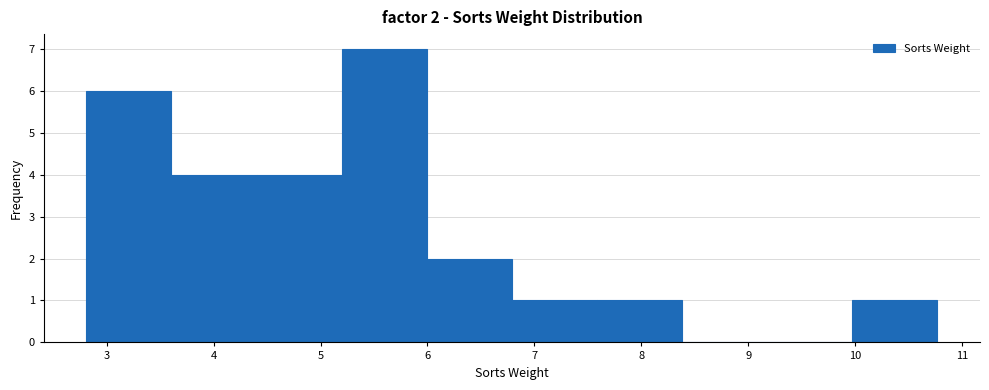

Which range on the x-axis has the tallest bar?

5.2 to 6.0